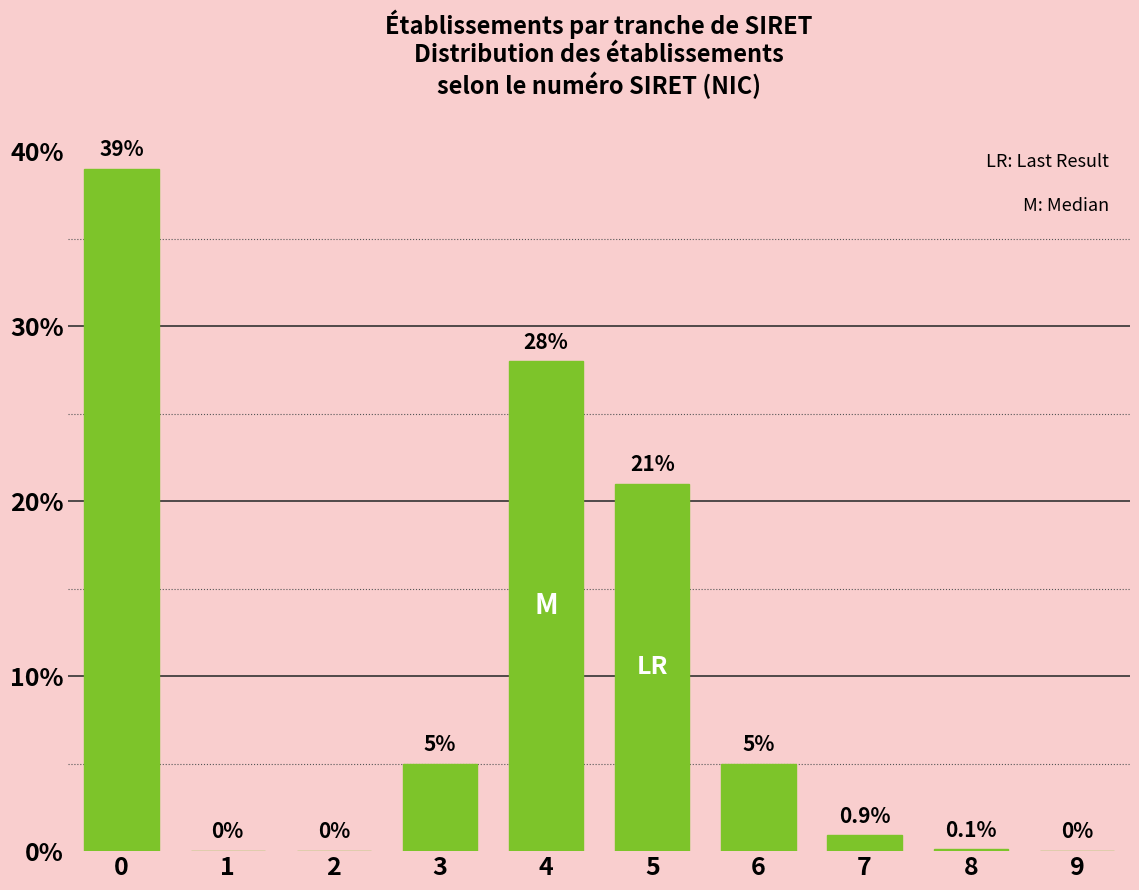

Reading left to right, transcribe all the data shown in this chart.

0=39.0	1=0.0	2=0.0	3=5.0	4=28.0	5=21.0	6=5.0	7=0.9	8=0.1	9=0.0